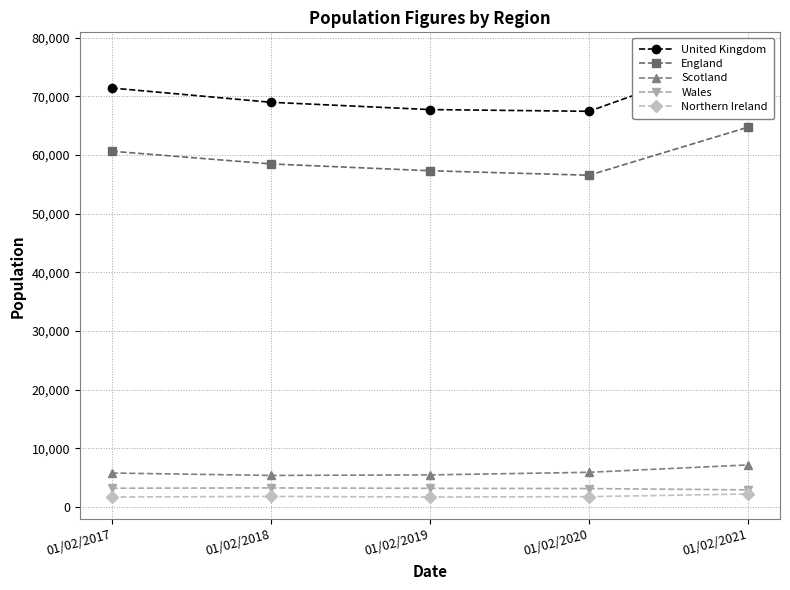

Read the Wales value at 01/02/2021.

2943.0